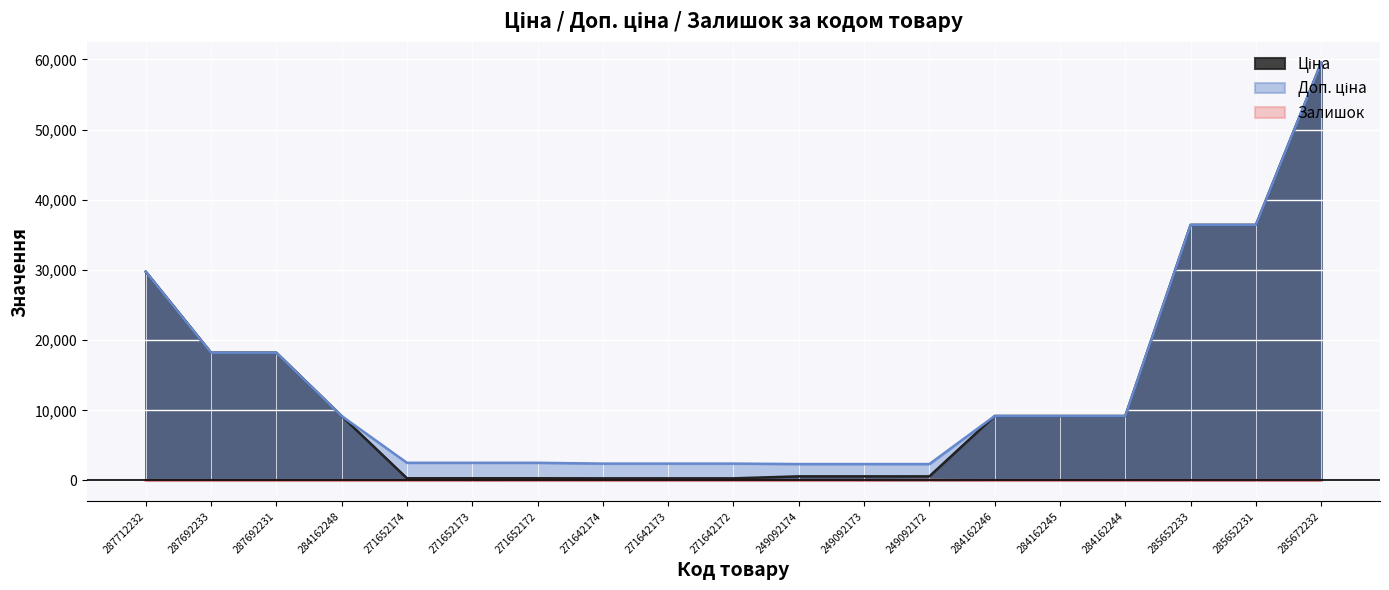

What is the label of the 10th point from the left?

271642172